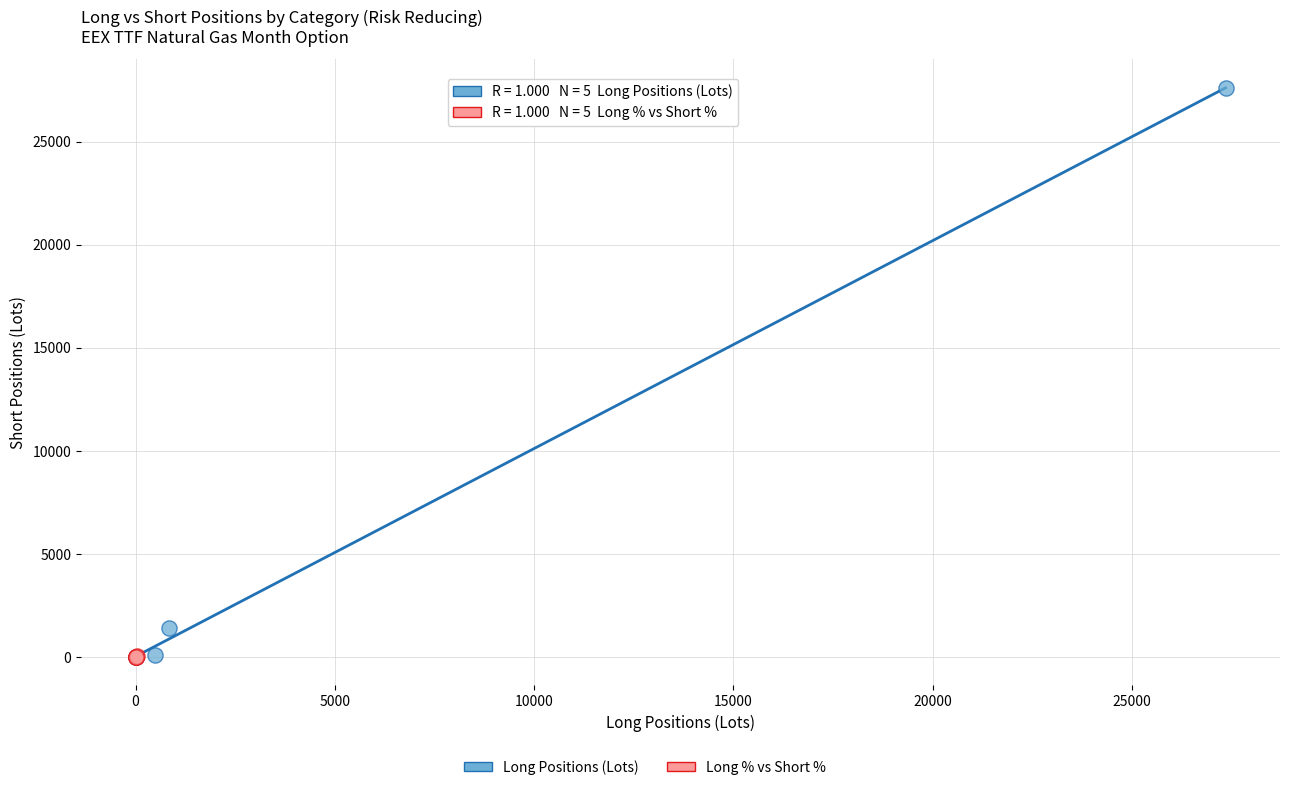

Which series reaches the maximum Y coordinate?

Long Positions (Lots)